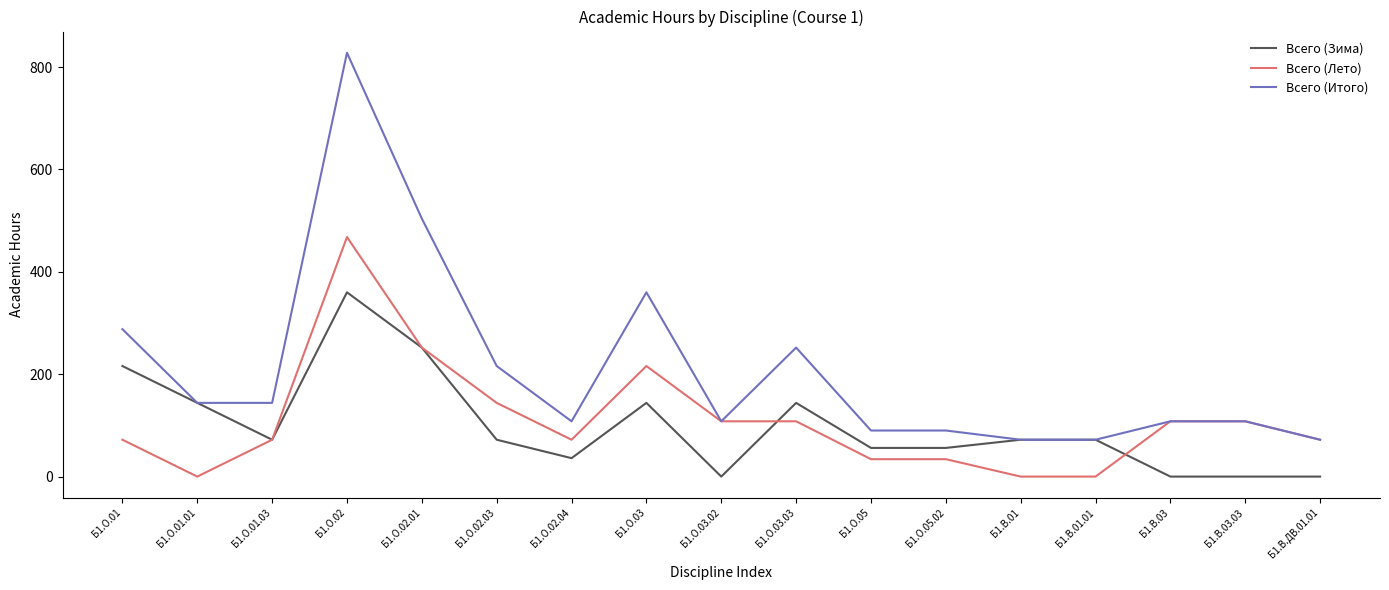

What is the maximum value for Всего (Итого)?

828